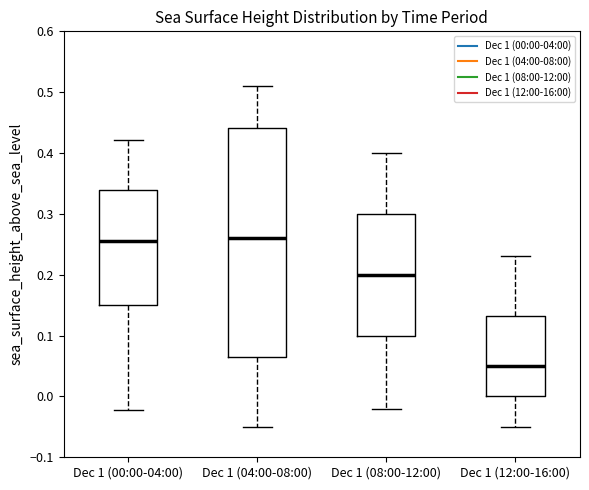

Reading left to right, transcribe this box plot: for each box, give where its median line is, the range the box spans, and where its two whiskers end, as read against the y-axis. The values are not printed on the chart, so give them approximately, as read against the axis.

Dec 1 (00:00-04:00): median 0.26, box 0.15 to 0.34, whiskers -0.02 to 0.42
Dec 1 (04:00-08:00): median 0.26, box 0.07 to 0.44, whiskers -0.05 to 0.51
Dec 1 (08:00-12:00): median 0.20, box 0.10 to 0.30, whiskers -0.02 to 0.40
Dec 1 (12:00-16:00): median 0.05, box 0.00 to 0.13, whiskers -0.05 to 0.23